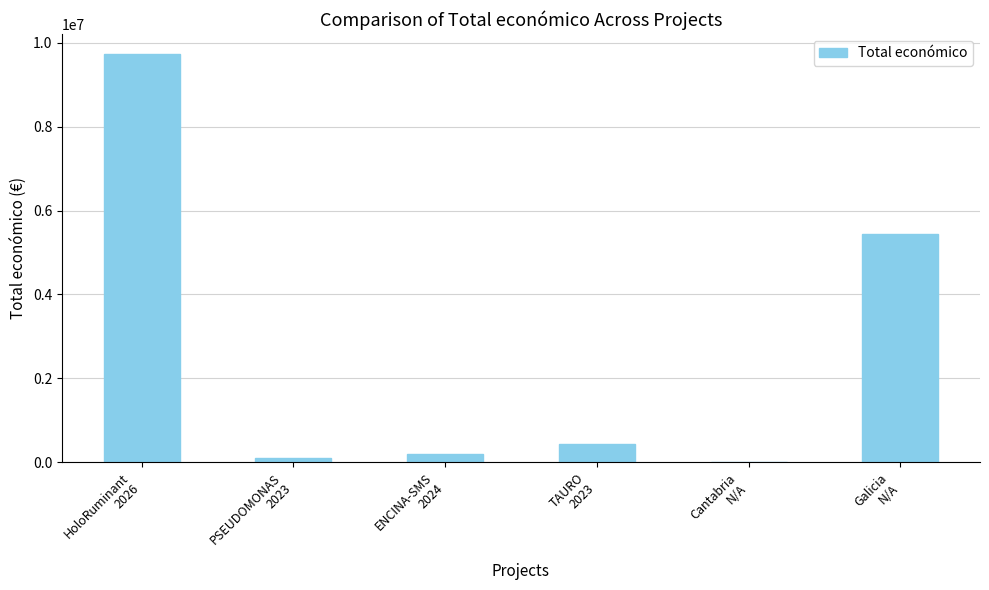

Reading left to right, what are all the values shown in this chart?

9724763	98619	193149	440317	7980	5433552